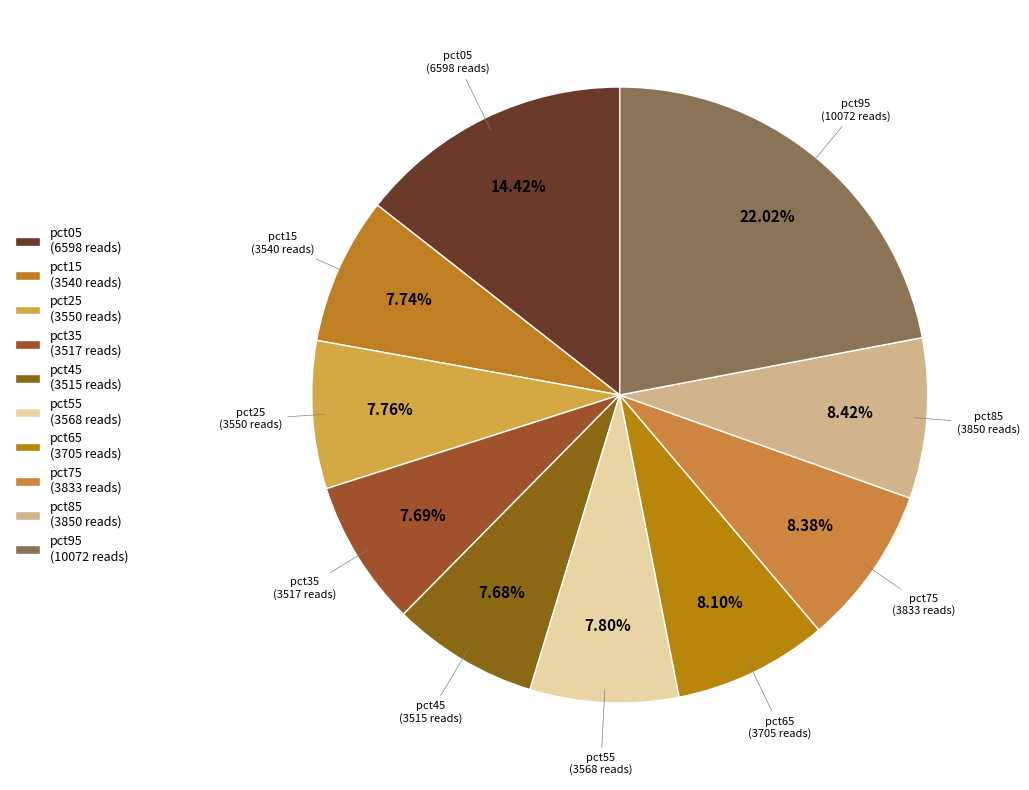

True or false: pct45 accounts for 8% of the total.

True